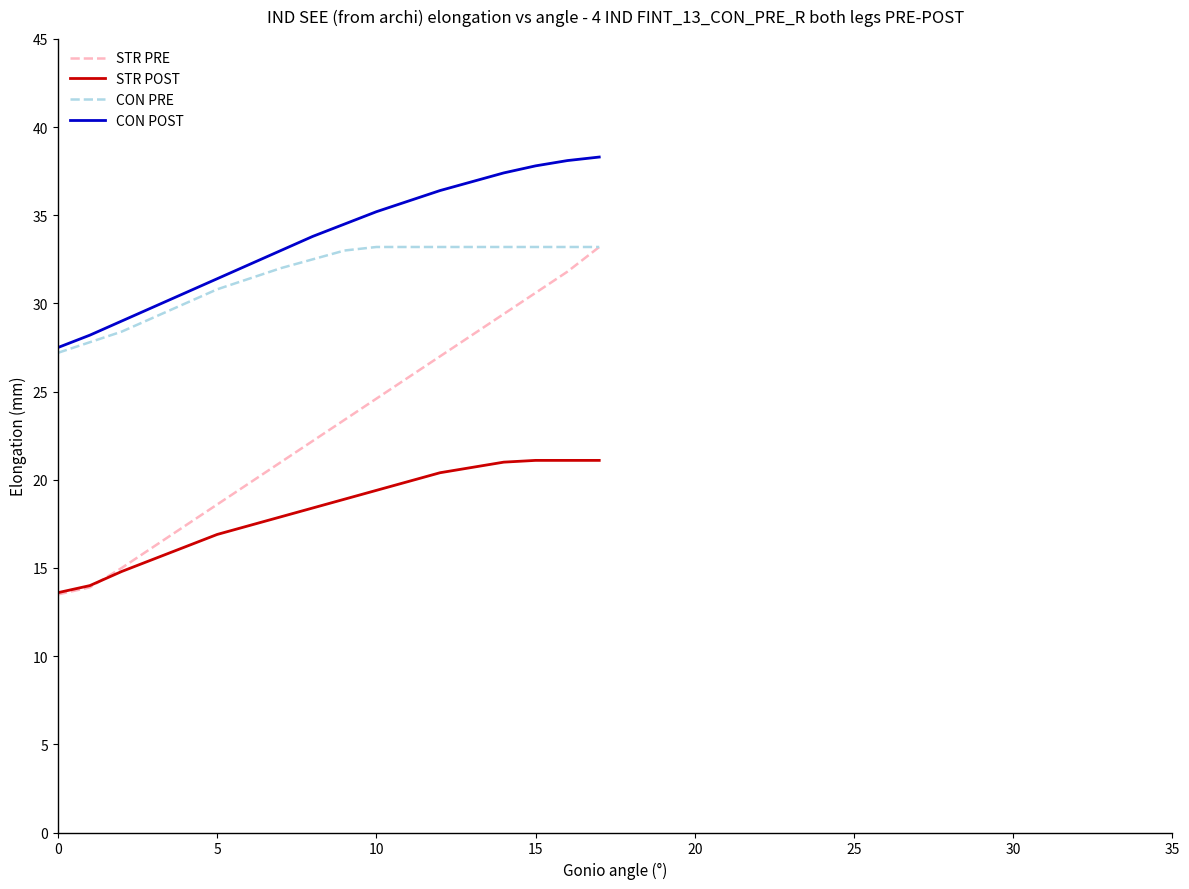

Count the number of data series in this chart.

4